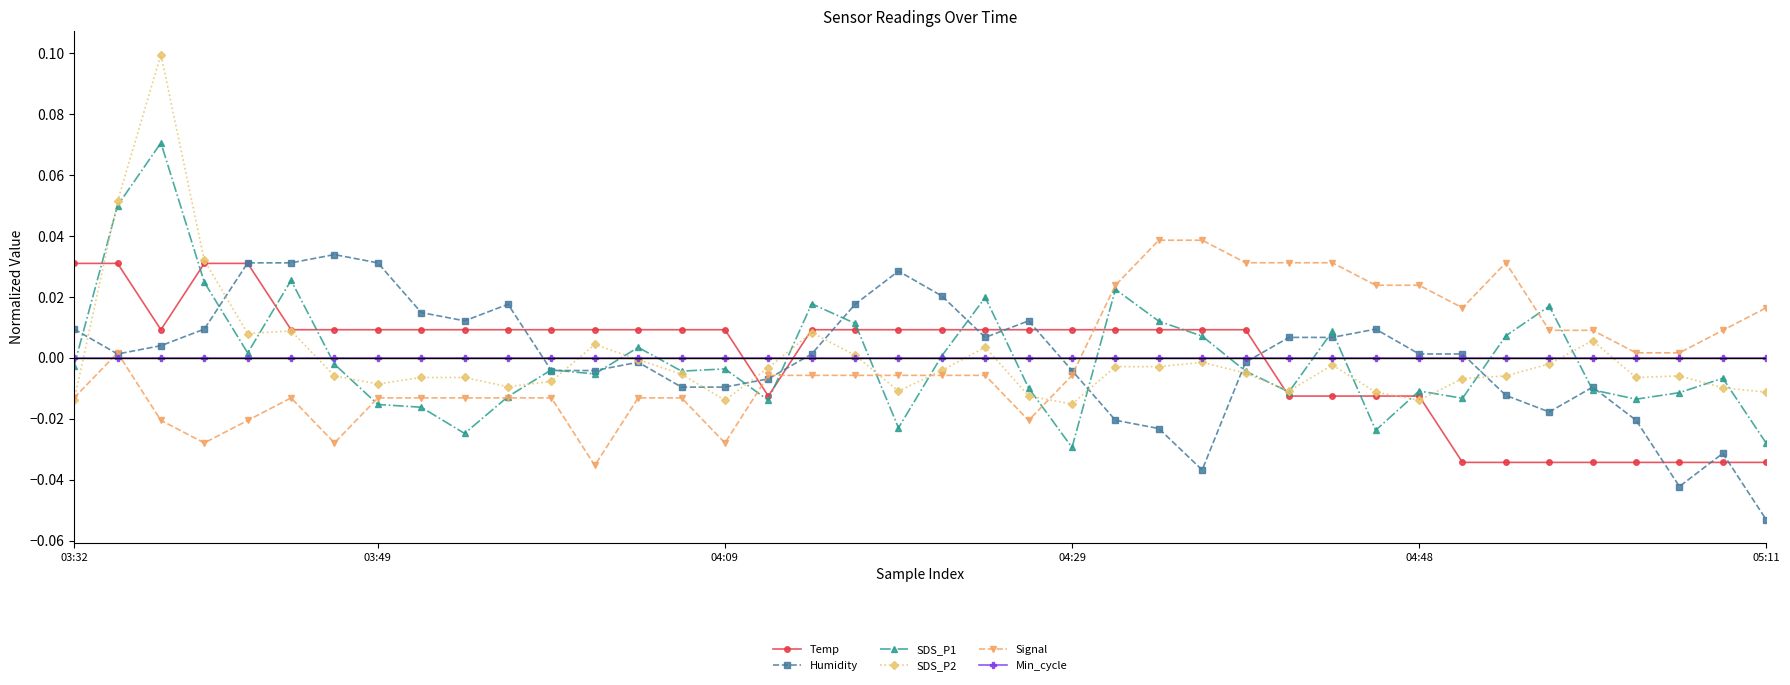

How many data points in SDS_P1 are less than 0?

24